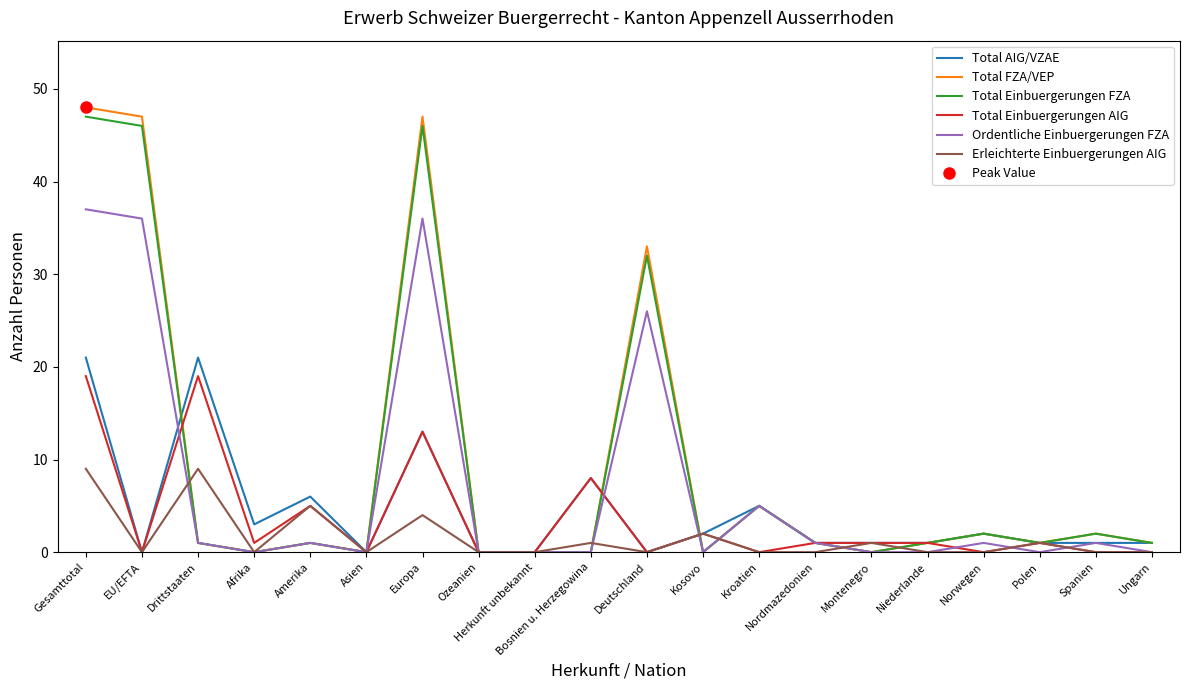

Where does the Ordentliche Einbuergerungen FZA series first go above 1?

Gesamttotal